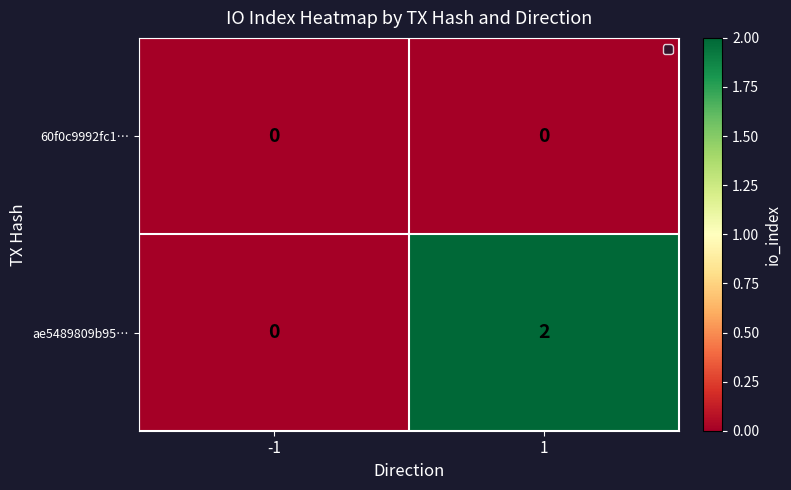

Rank the series by their maximum value, from lowest to highest.

60f0c9992fc1…, ae5489809b95…